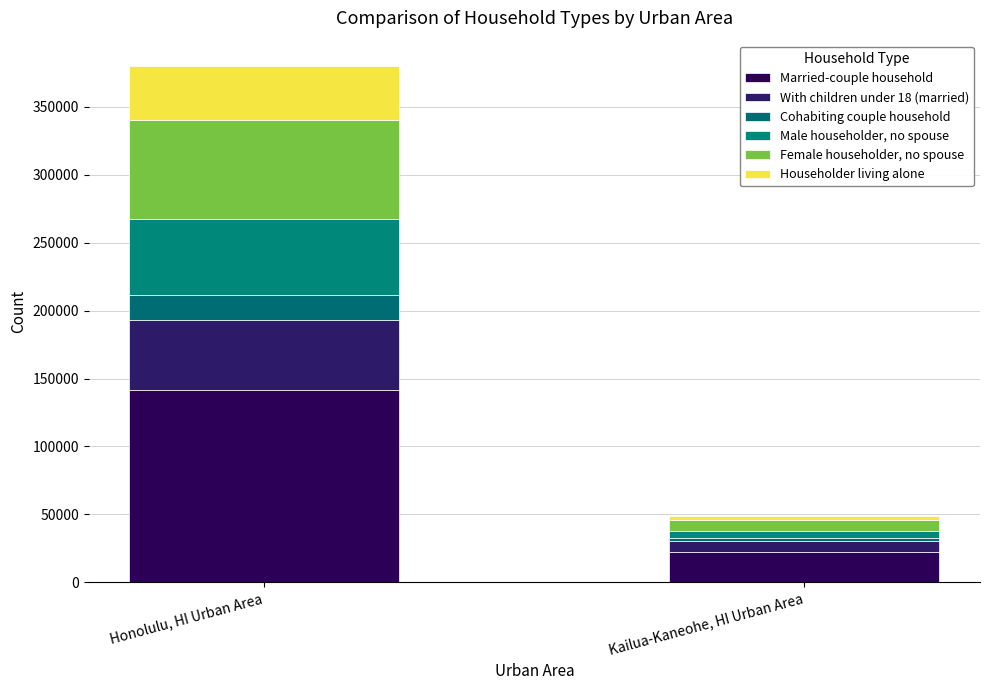

How many categories are shown in the chart?

2